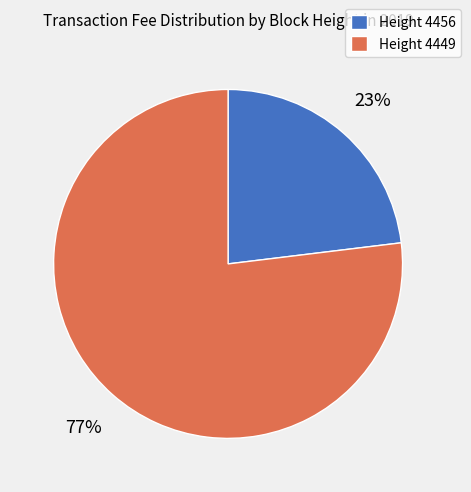

To the nearest percent, what is the difference between the largest and smallest slice percentages?

54%